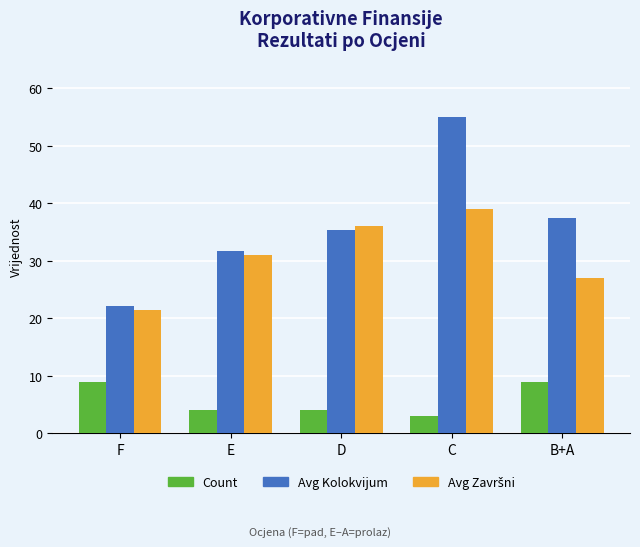

Is the value of Count at C greater than the value of Avg Kolokvijum at B+A?

No